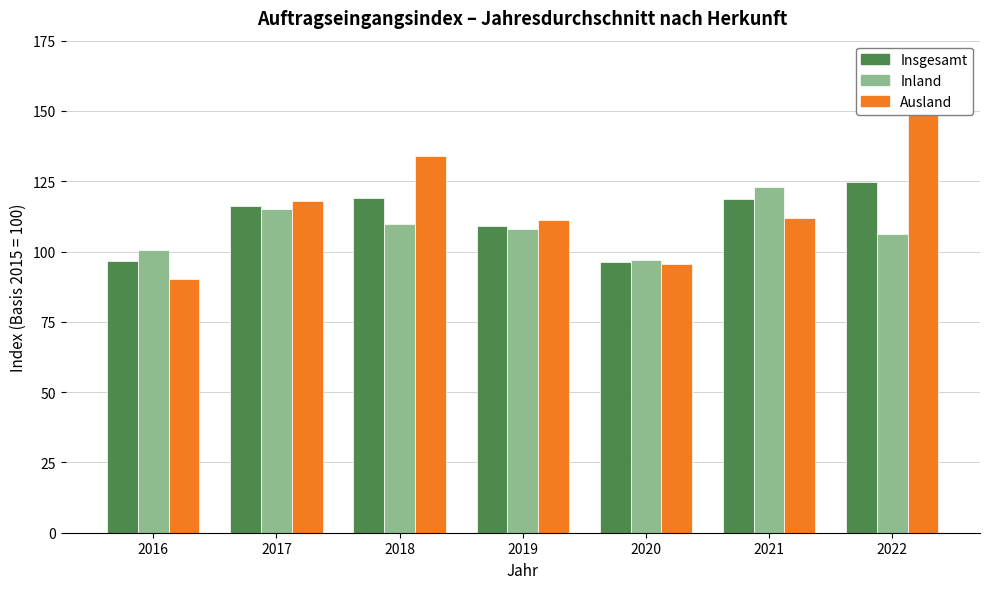

What is the sum of the Insgesamt values at 2020 and 2022?

221.0